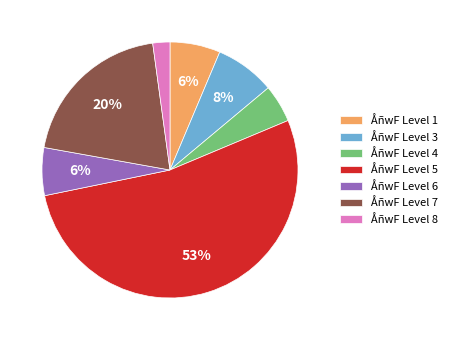

To the nearest percent, what is the difference between the largest and smallest slice percentages?

51%